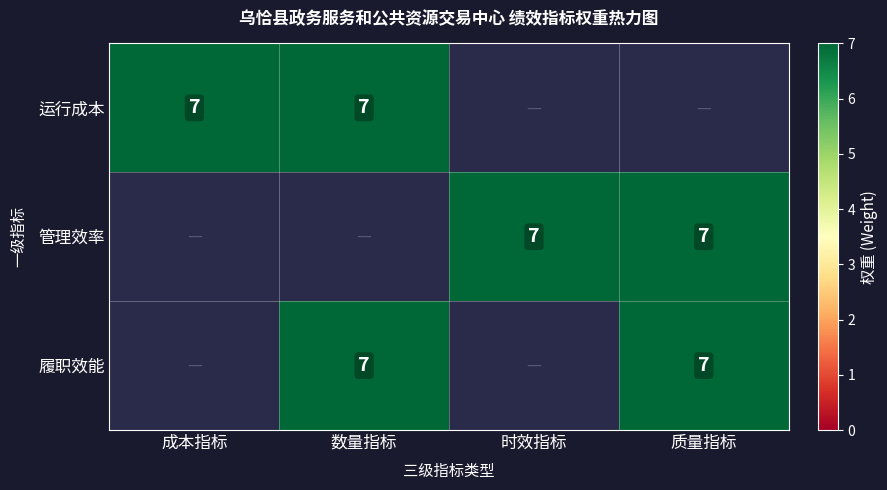

What is the maximum value for 运行成本?

7